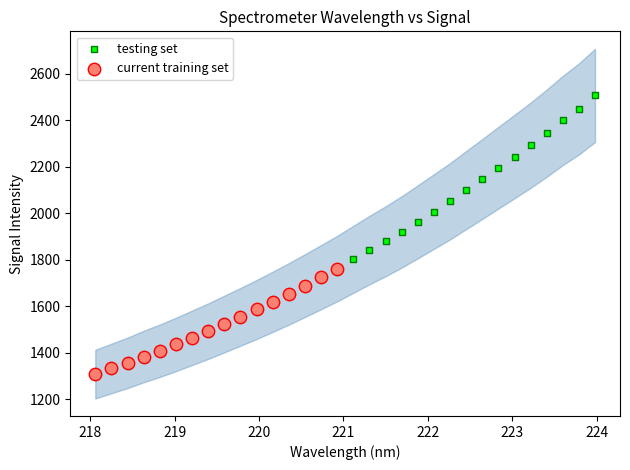

Which series contains the lowest Y value?

current training set